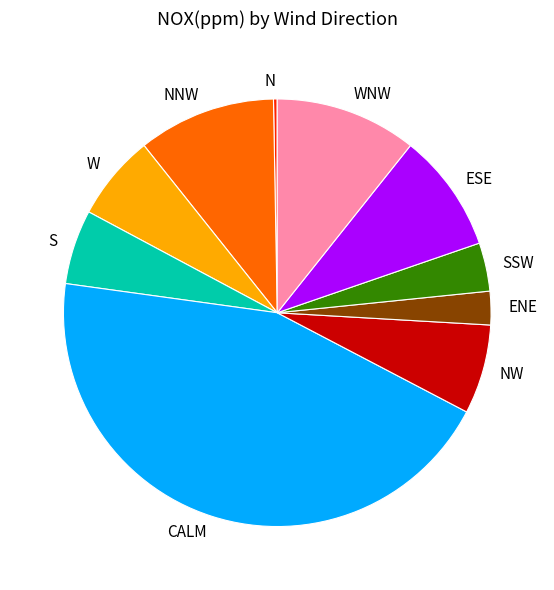

Which category has the smallest portion of the pie?

N